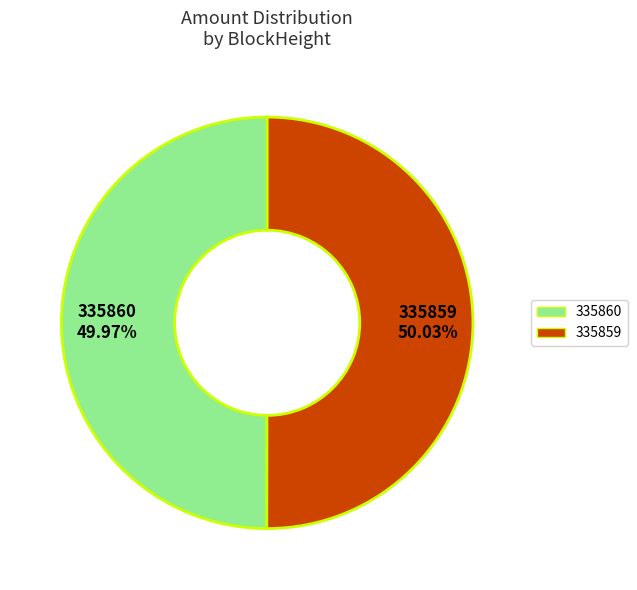

Is the sum of 335859 and 335860 greater than half?

Yes